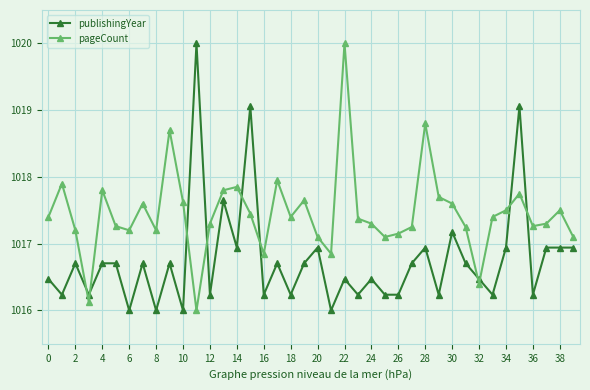

After their last crossing, which series has the higher values: pageCount or publishingYear?

pageCount